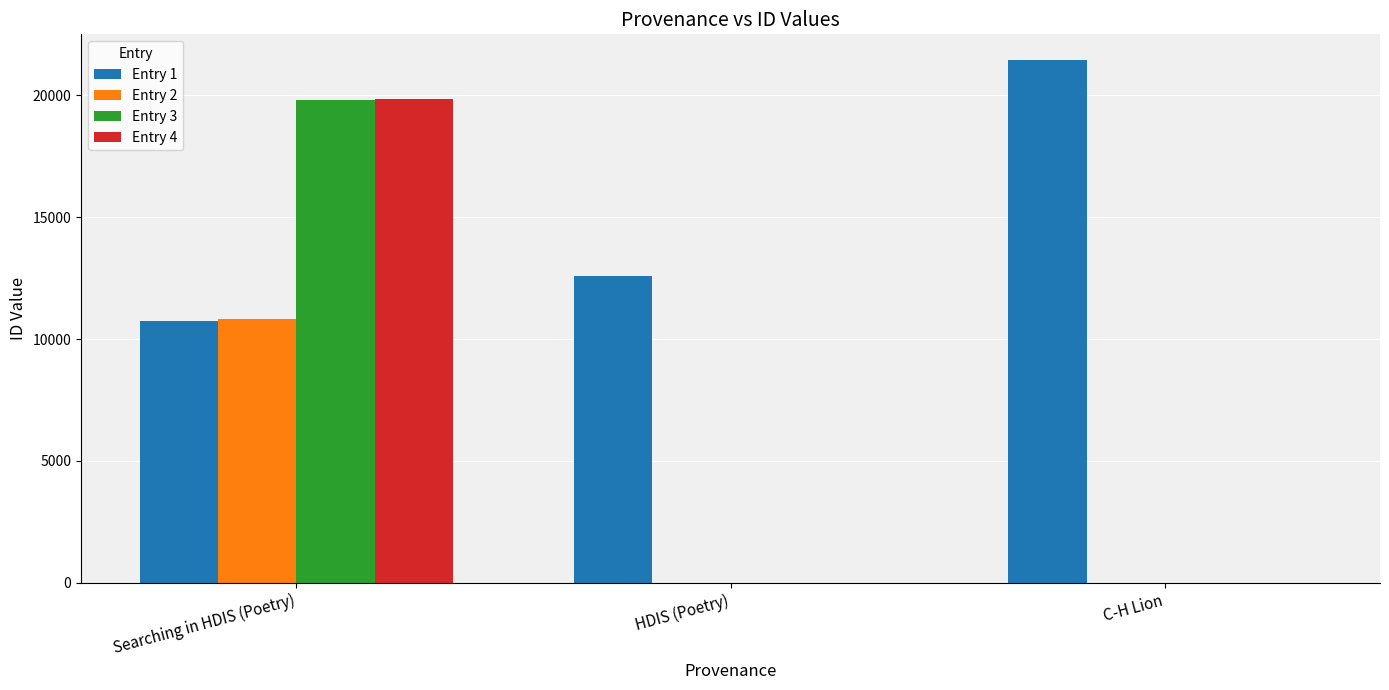

What is the total value across all series at HDIS (Poetry)?

12584